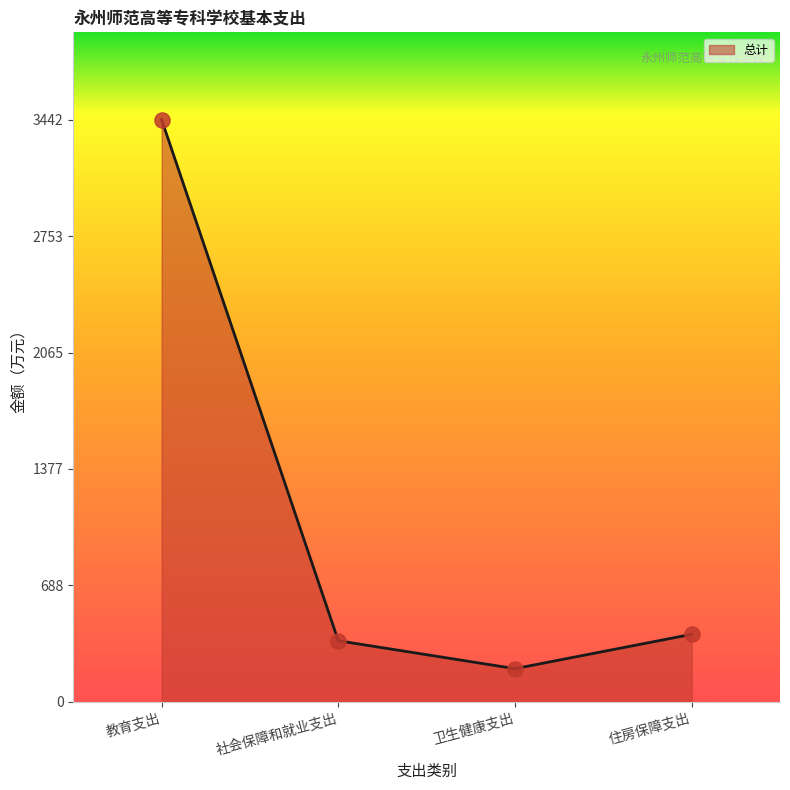

What is the change in value from 教育支出 to 社会保障和就业支出?

-3080.2